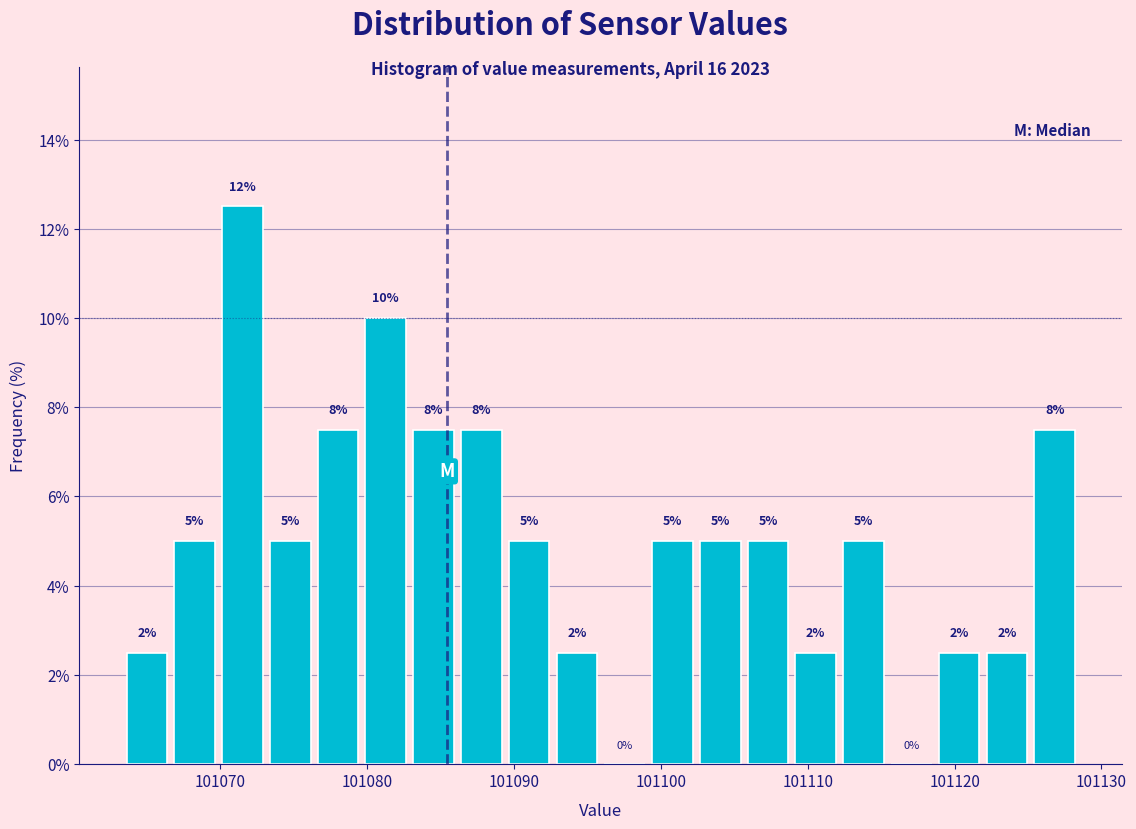

Read against the x-axis, roughly where is the centre of the tallest bar?

101072